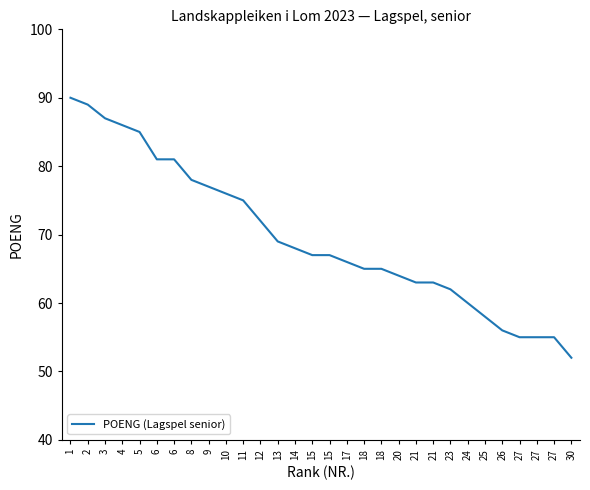

What is the difference between the values at 11 and 18?

10